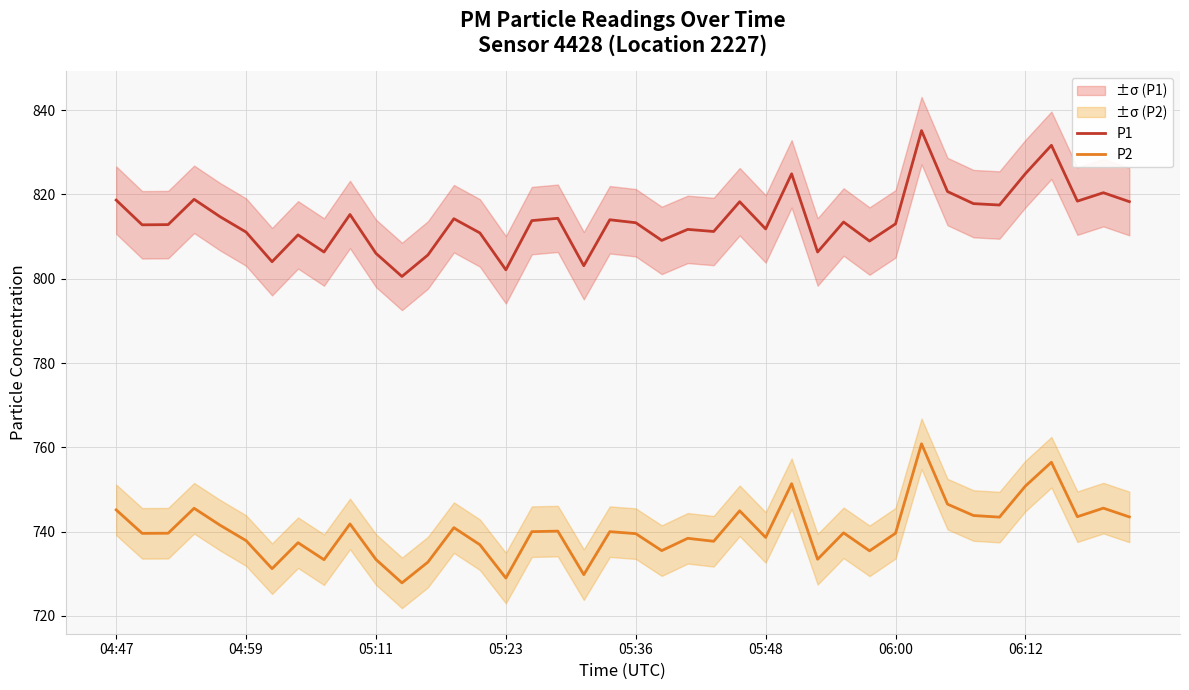

True or false: P2 has more than 1 points higher than both neighbors.

True